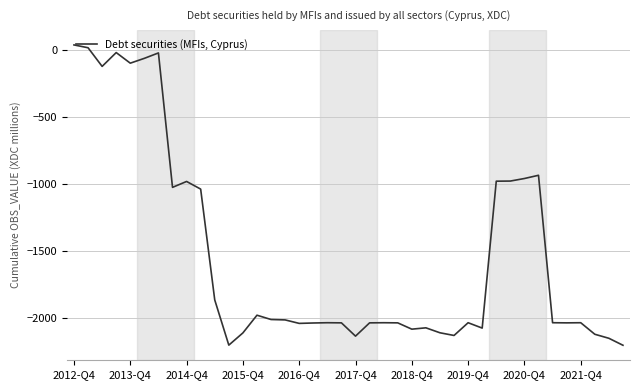

What is the difference between the maximum and minimum values?

2238.7